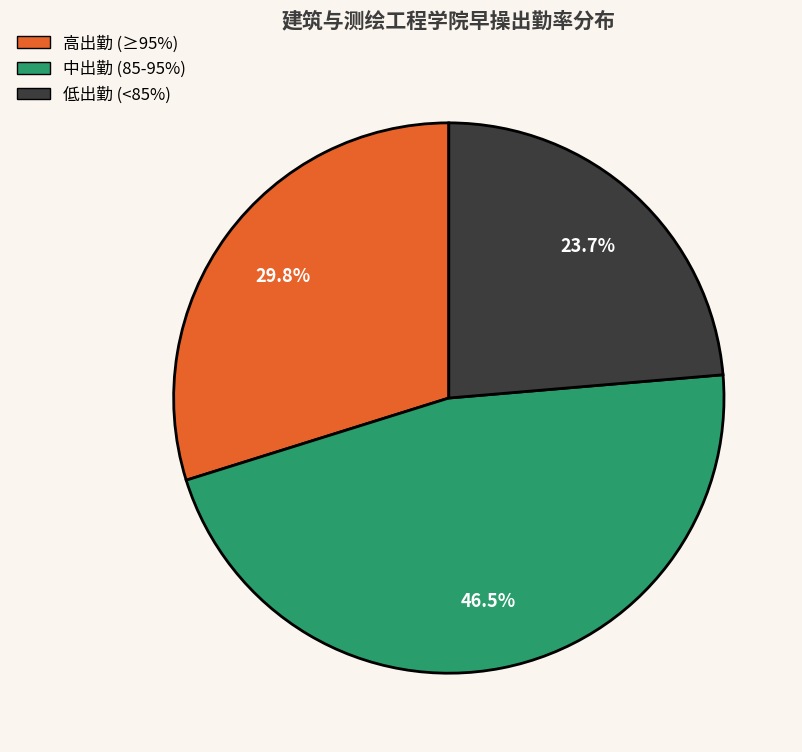

Does any single category account for the majority?

No